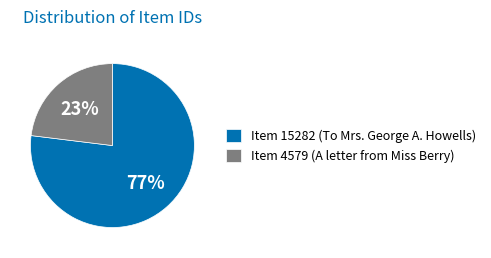

To the nearest percent, what portion does Item 15282 (To Mrs. George A. Howells) represent?

77%